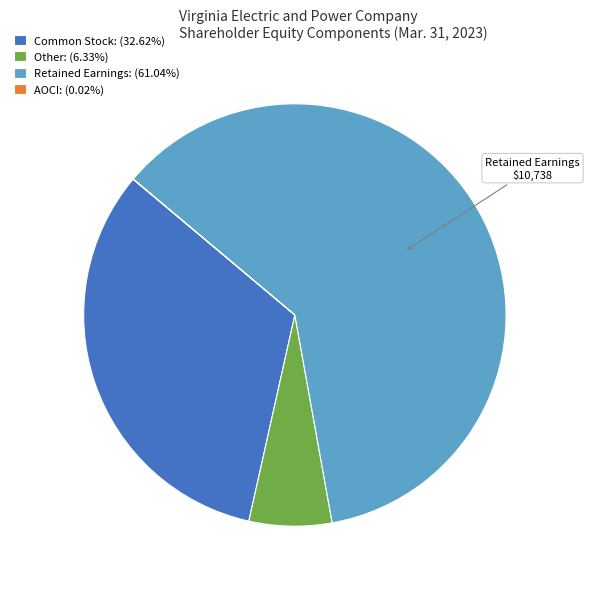

The Other slice represents 6% of the pie. True or false?

True